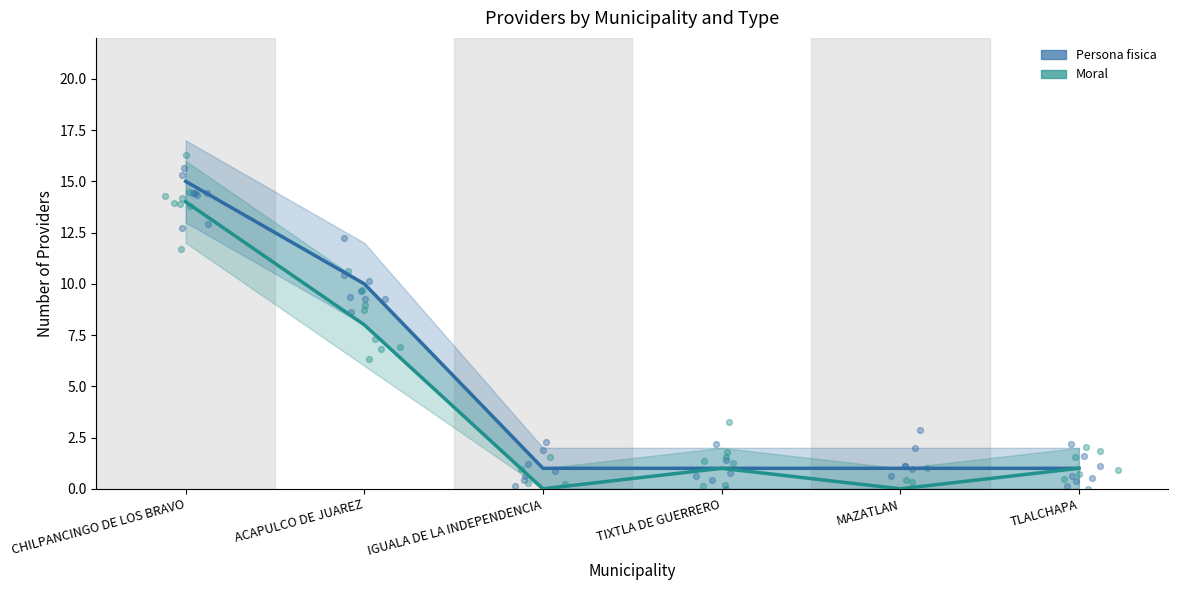

At which category is the sum across all series the highest?

CHILPANCINGO DE LOS BRAVO